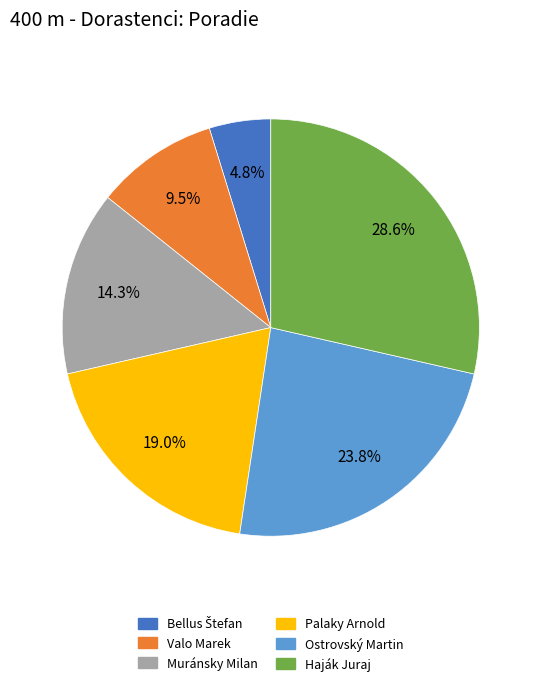

The Palaky Arnold slice represents 19% of the pie. True or false?

True